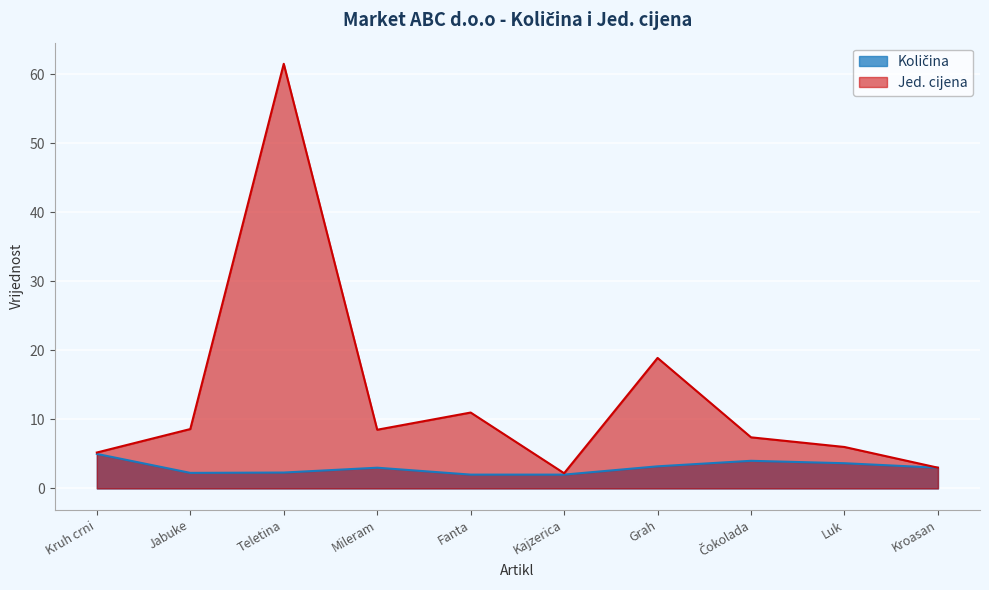

Where does the Količina series first go above 3?

Kruh crni